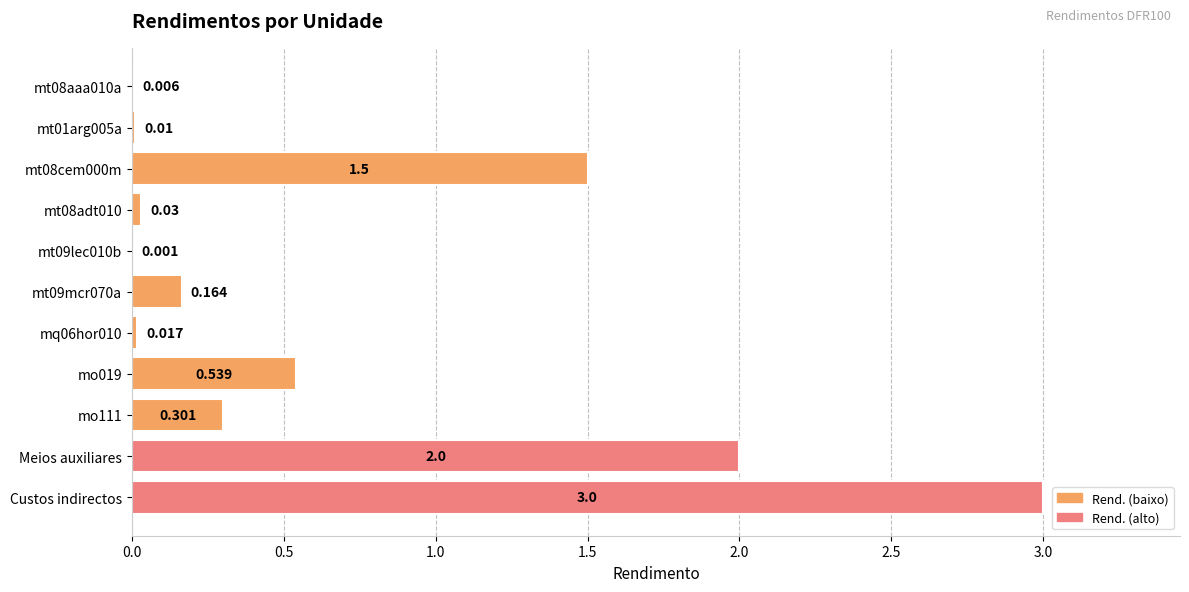

At which category does the chart reach its peak across all series?

Custos indirectos